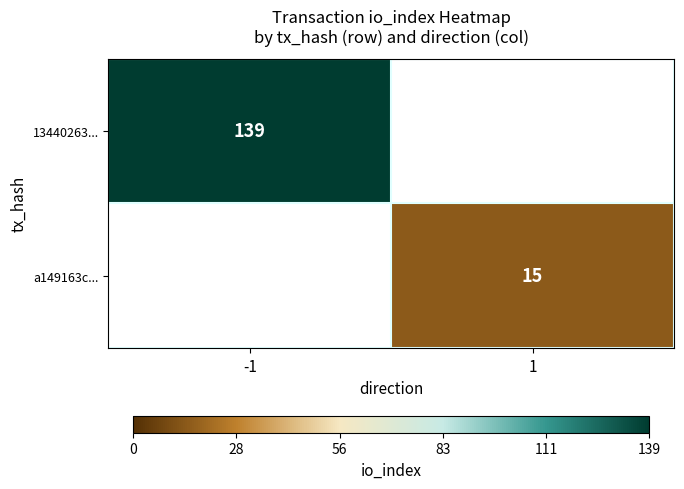

The value of a149163c... at 1 is 15. True or false?

True